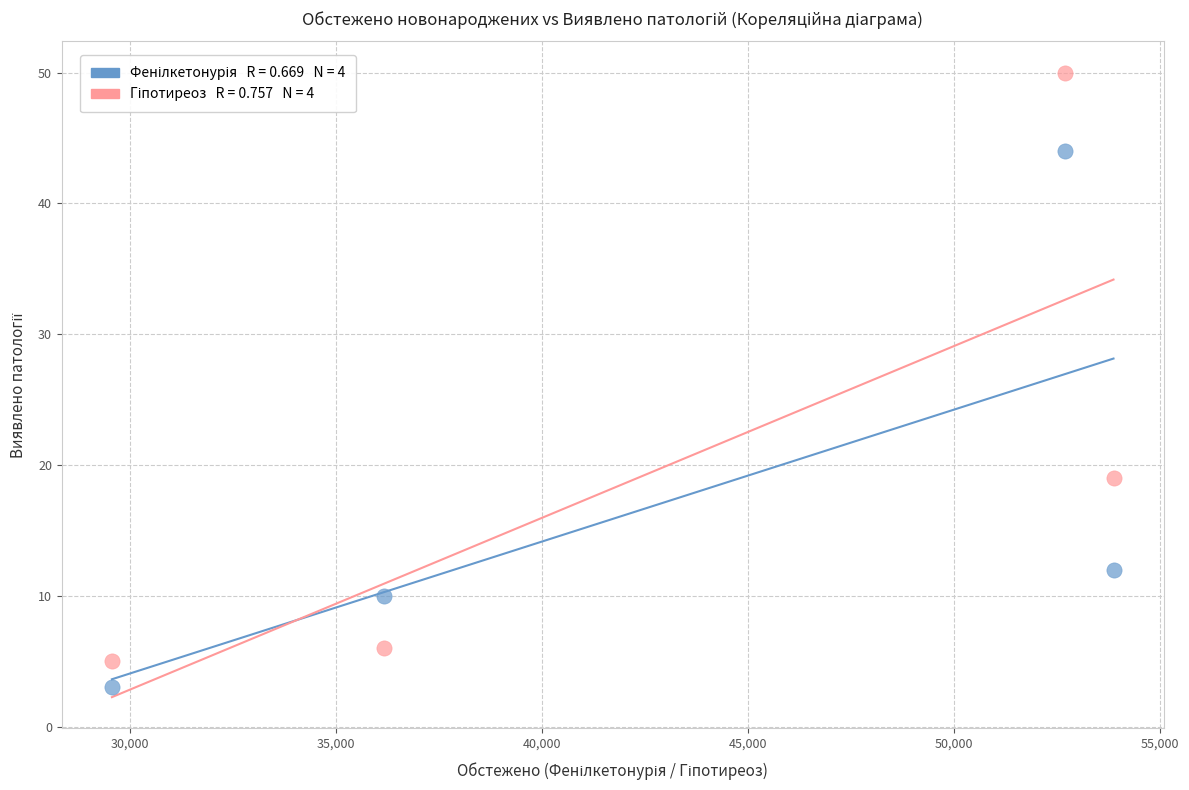

Across all data points, what is the average Y value?

19